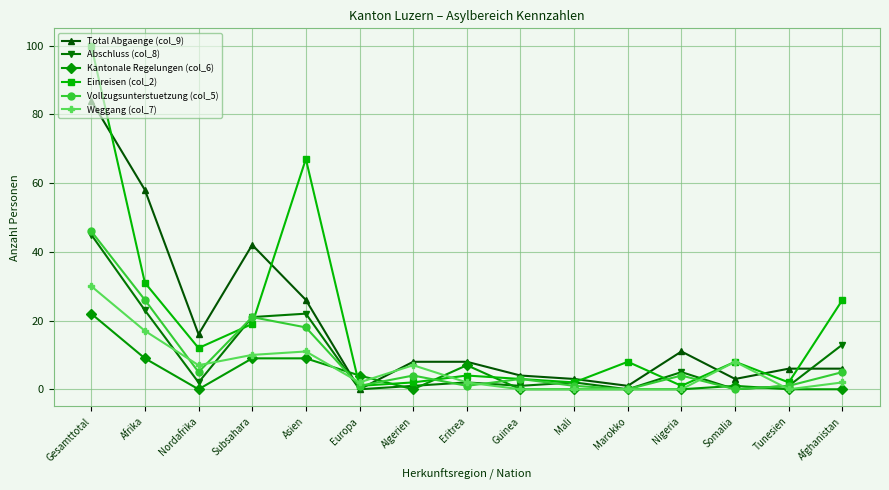

Count the number of data series in this chart.

6